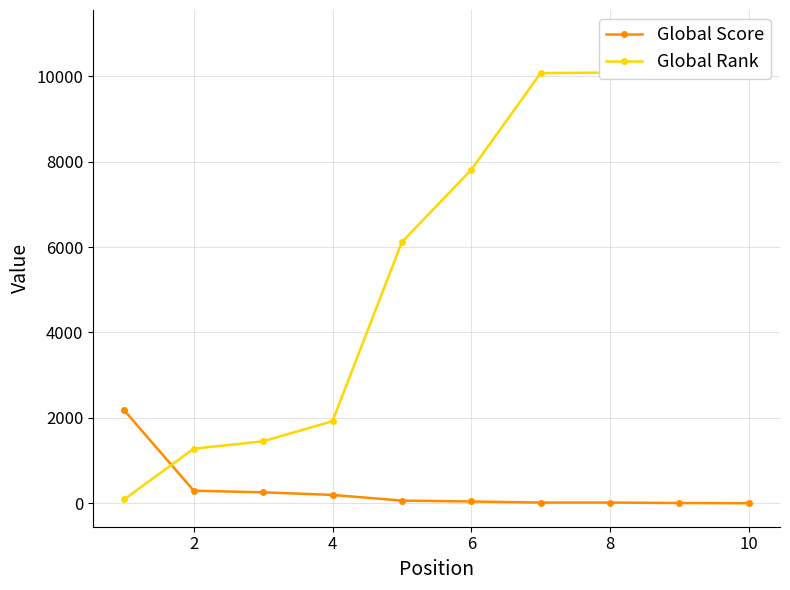

The Global Rank series shows 49 at 0. True or false?

False